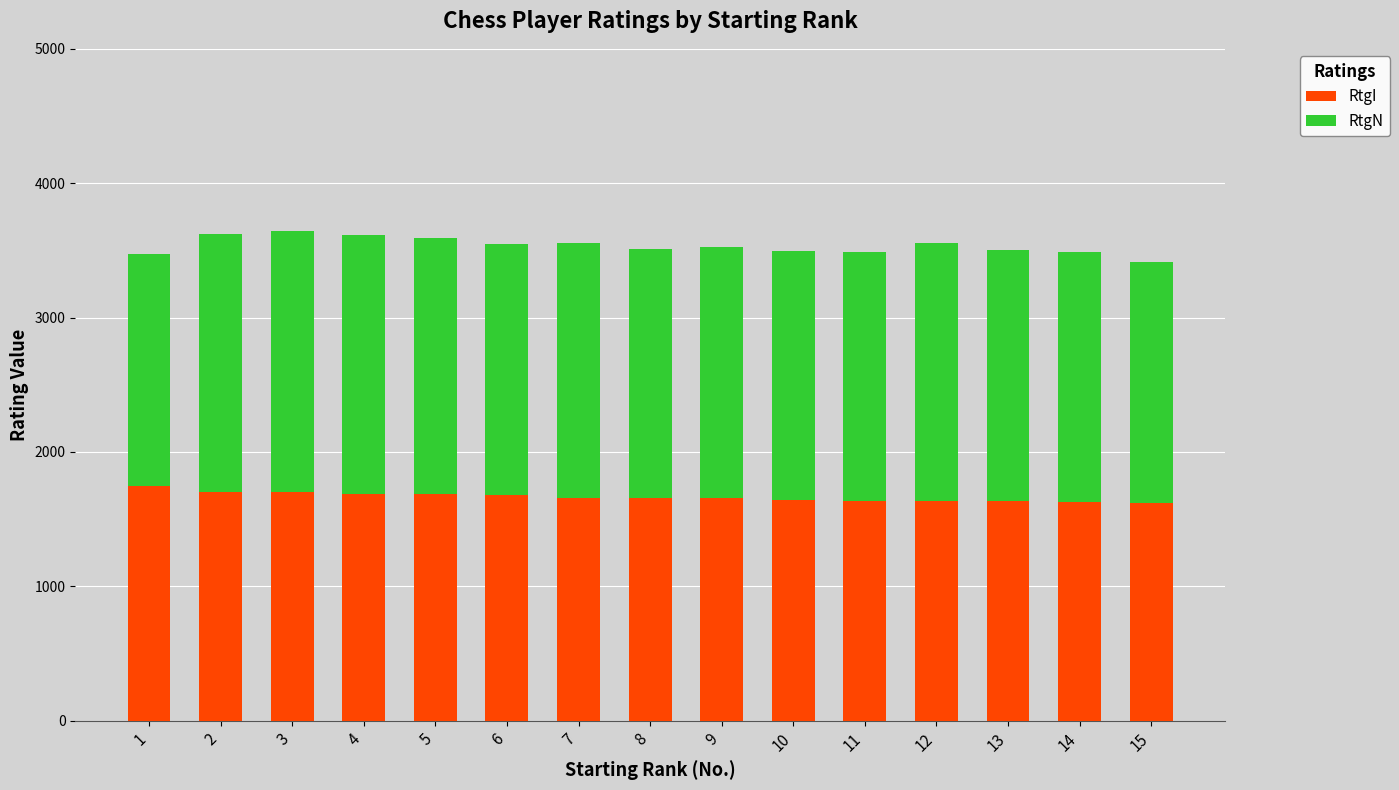

What is the total value across all series at 1?

3470